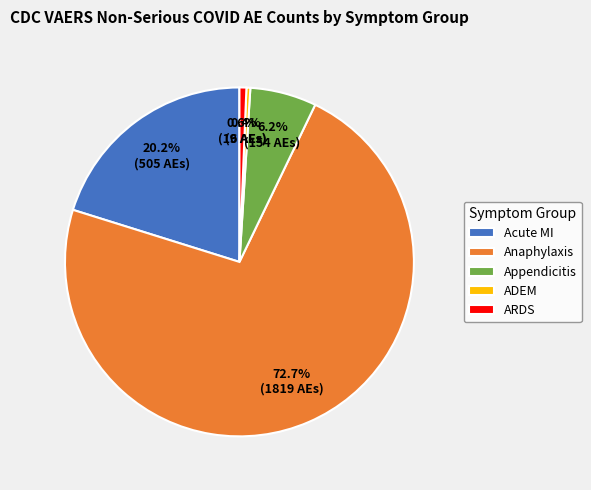

Which category has the biggest portion of the pie?

Anaphylaxis